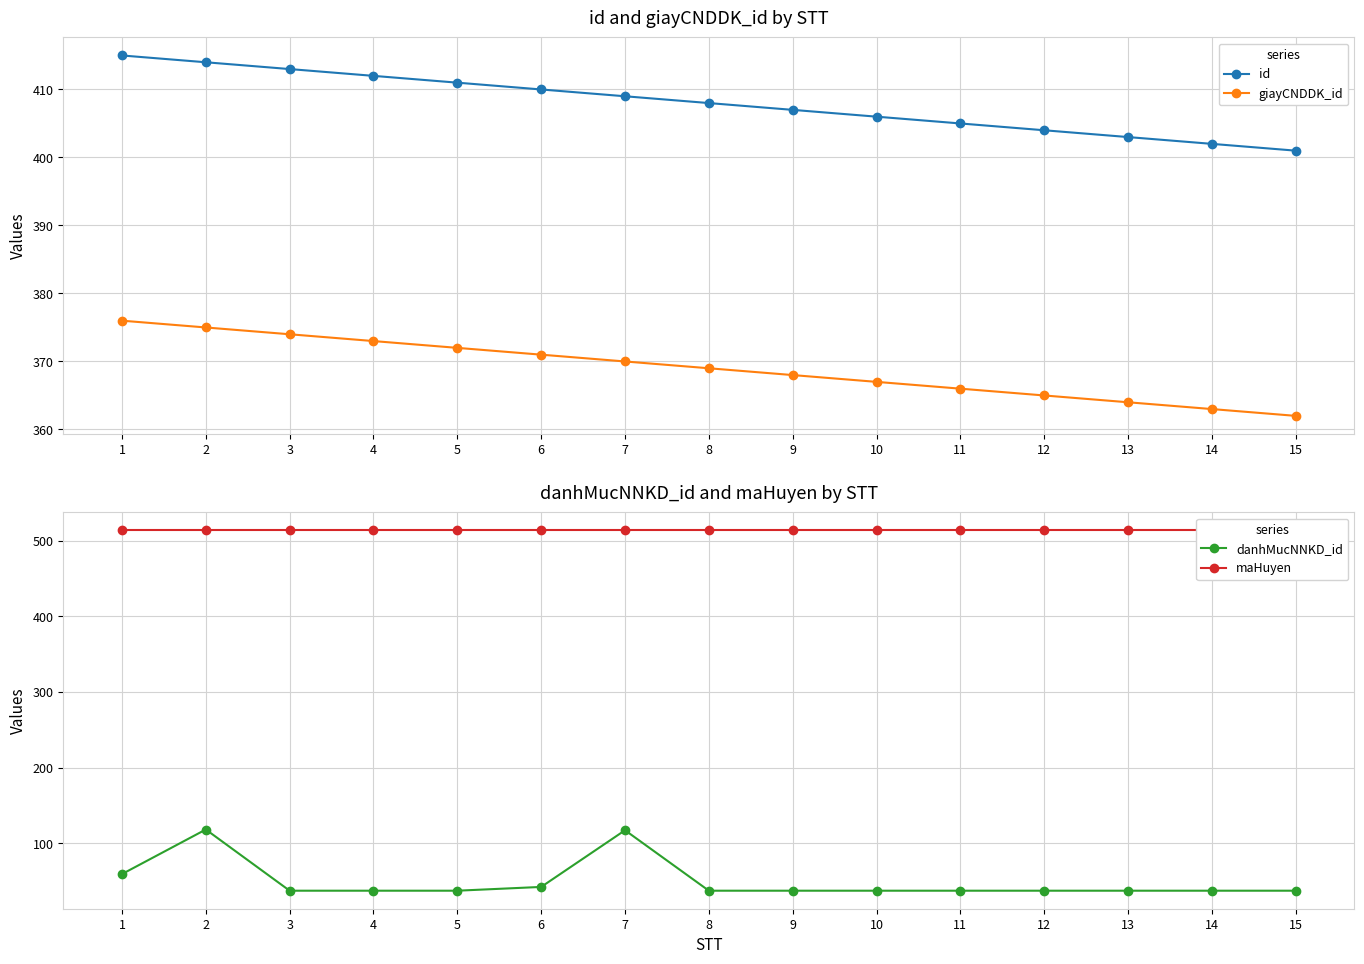

At 10, list the series in order from smallest to largest.

danhMucNNKD_id, giayCNDDK_id, id, maHuyen